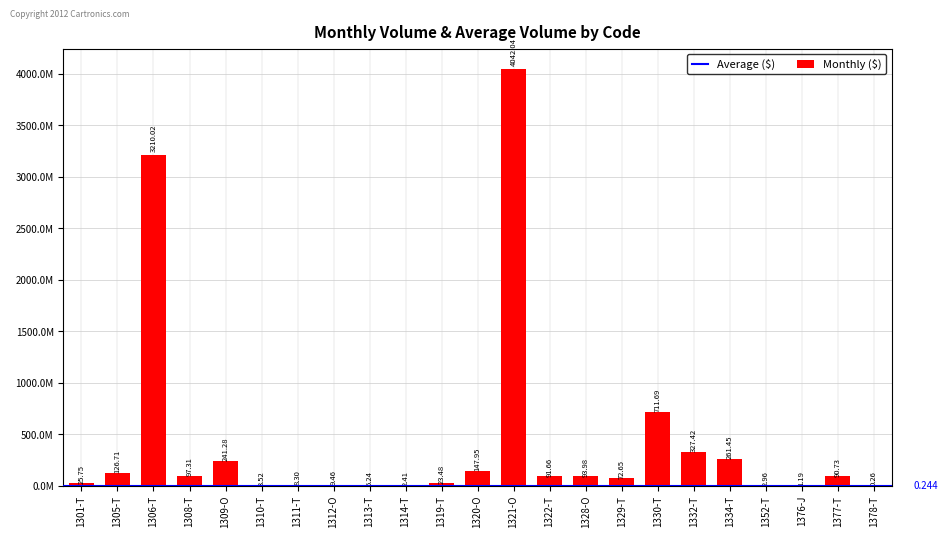

Are the bars horizontal?

No